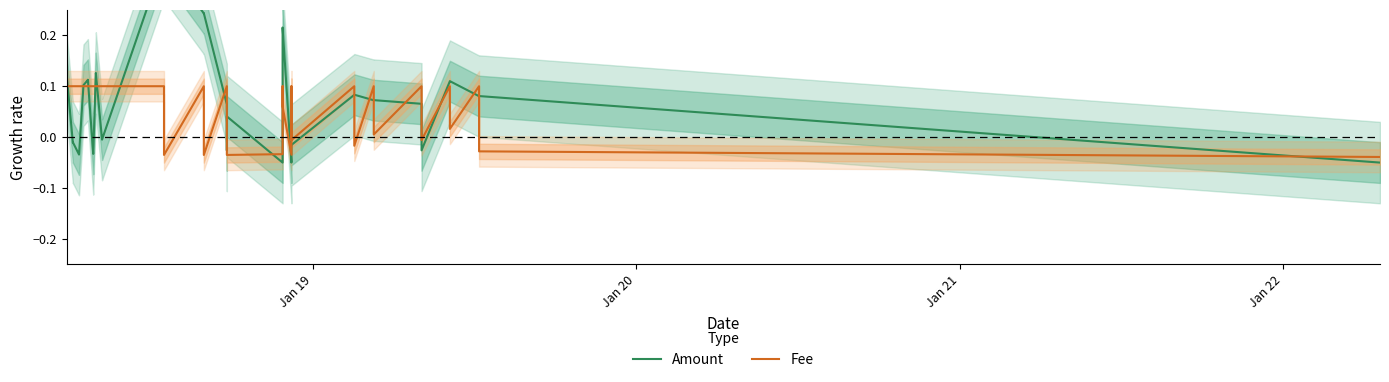

True or false: Fee has a value of 0.2 at Jan 20.

False